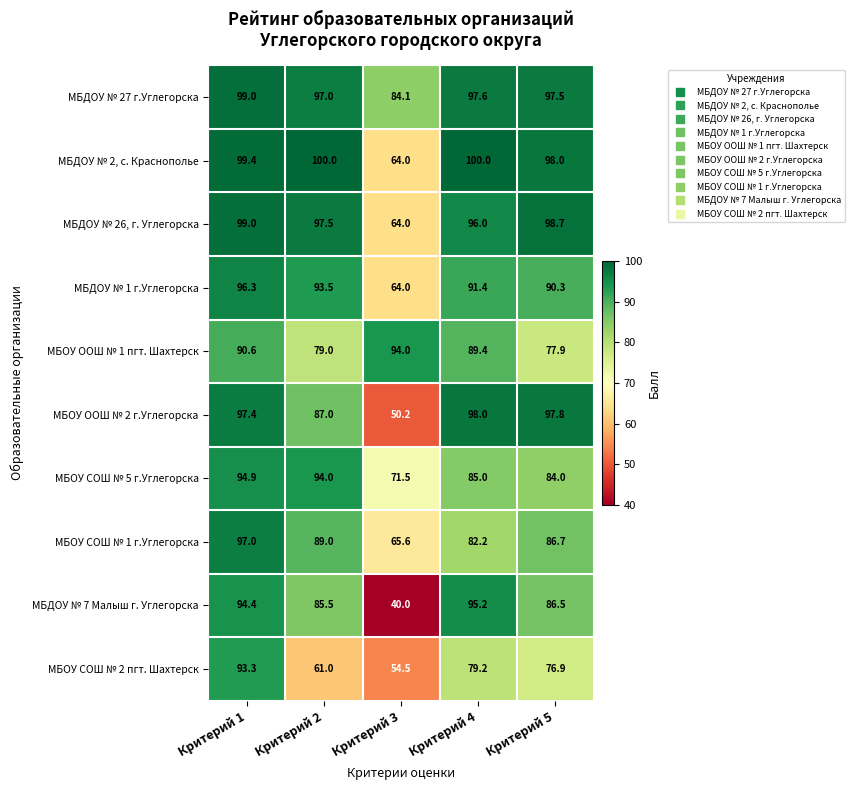

Rank the categories by МБОУ ООШ № 1 пгт. Шахтерск value from lowest to highest.

Критерий 5, Критерий 2, Критерий 4, Критерий 1, Критерий 3